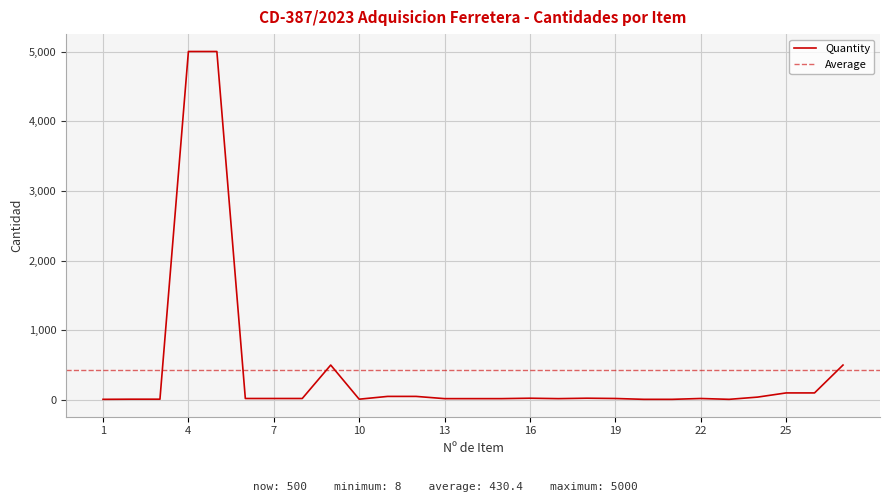

Where is the first local minimum?

10